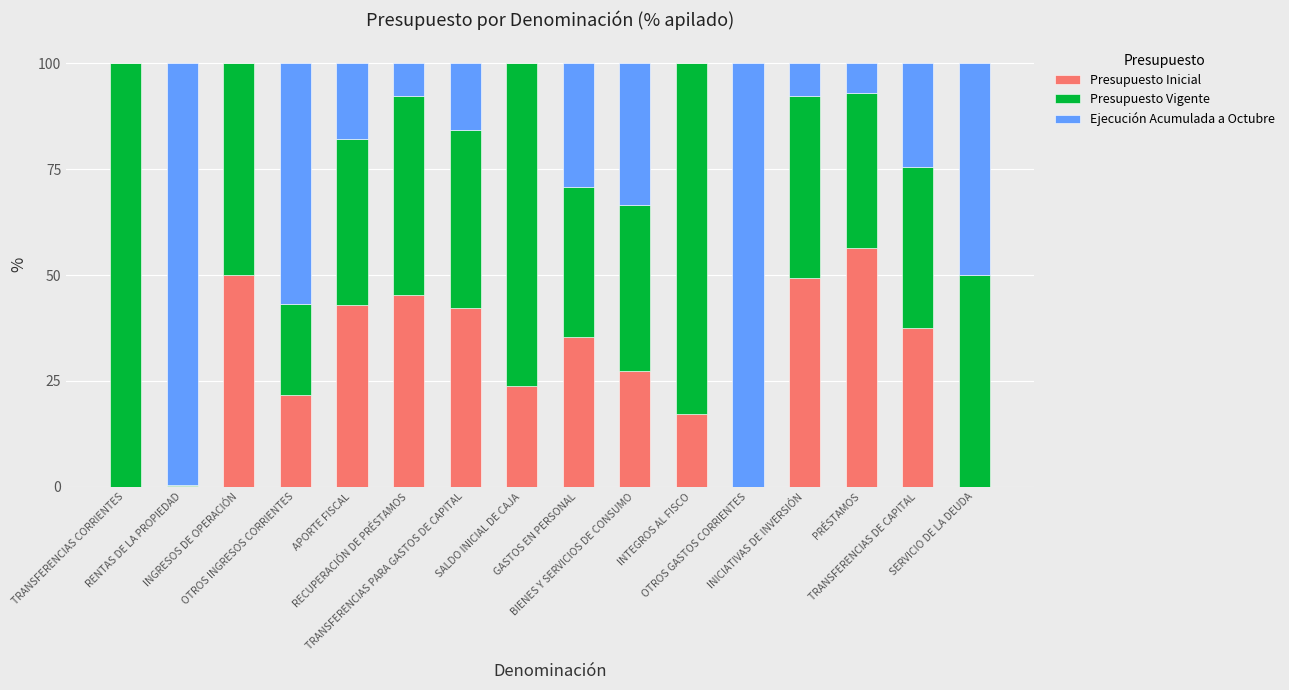

What are all the series names shown in the legend?

Presupuesto Inicial, Presupuesto Vigente, Ejecución Acumulada a Octubre